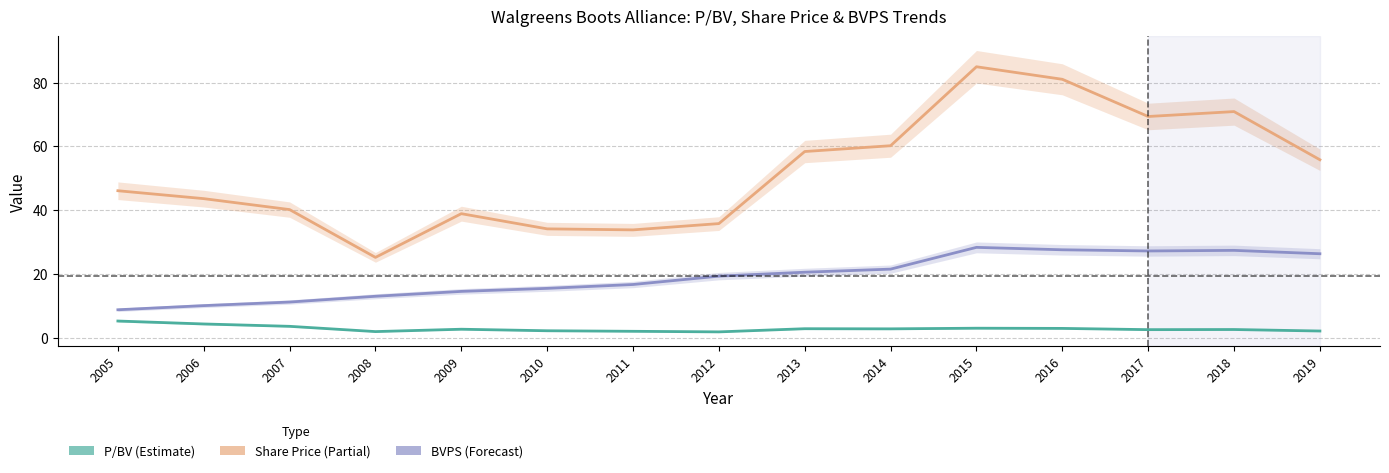

At which category does BVPS reach its first local valley?

2017